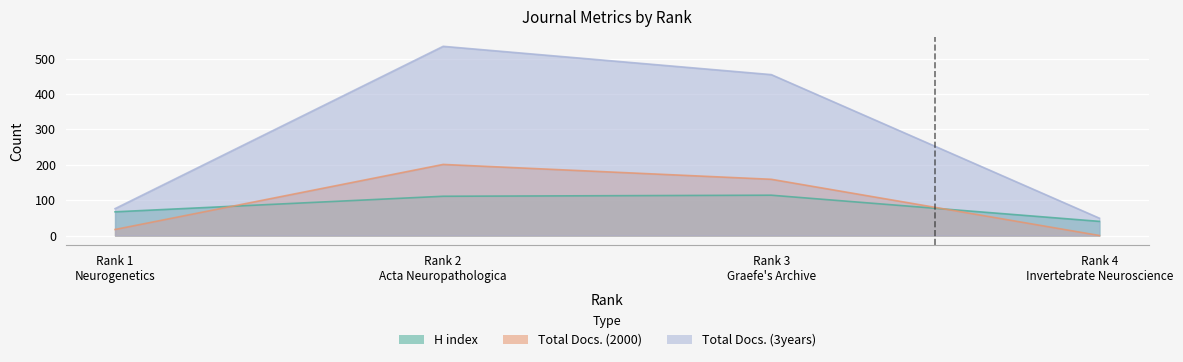

How many data points in Total Docs. (3years) are above 455?

1